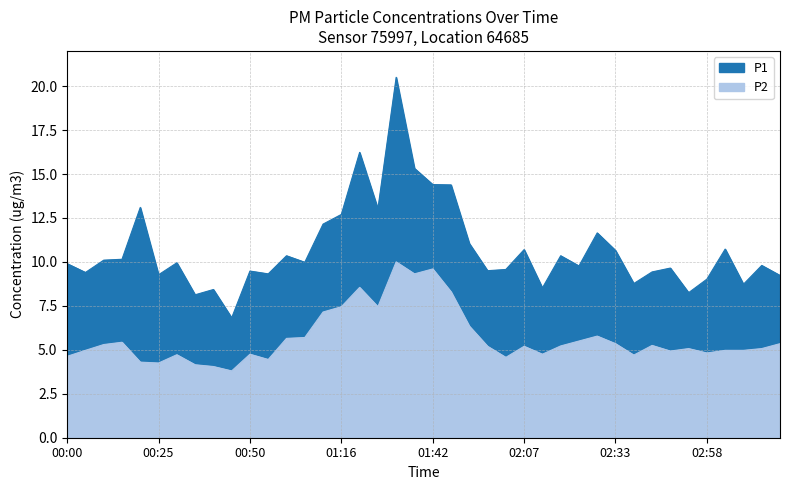

Which series has the largest total across all categories?

P1